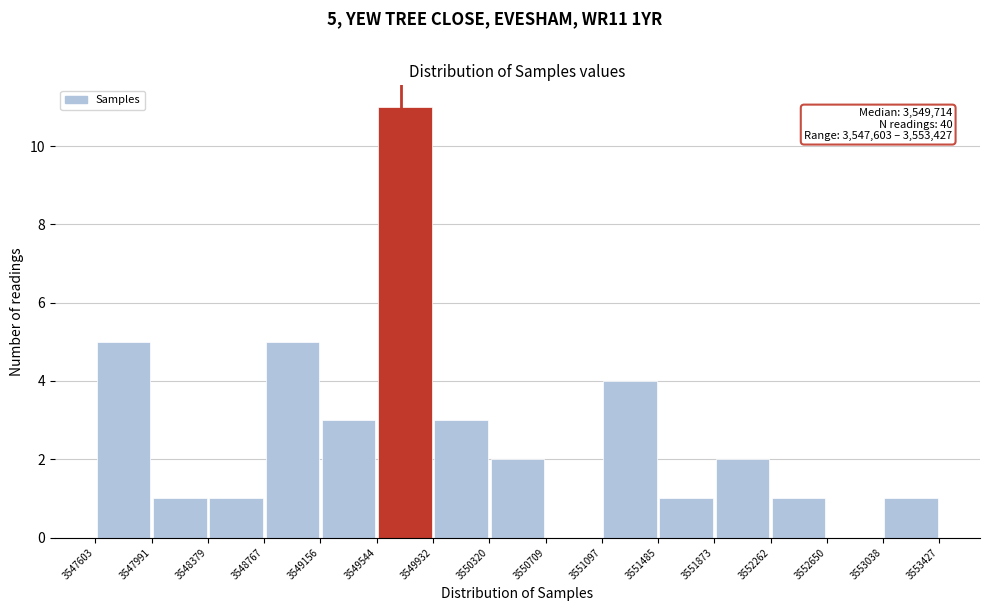

Which range on the x-axis has the tallest bar?

3549544 to 3549932